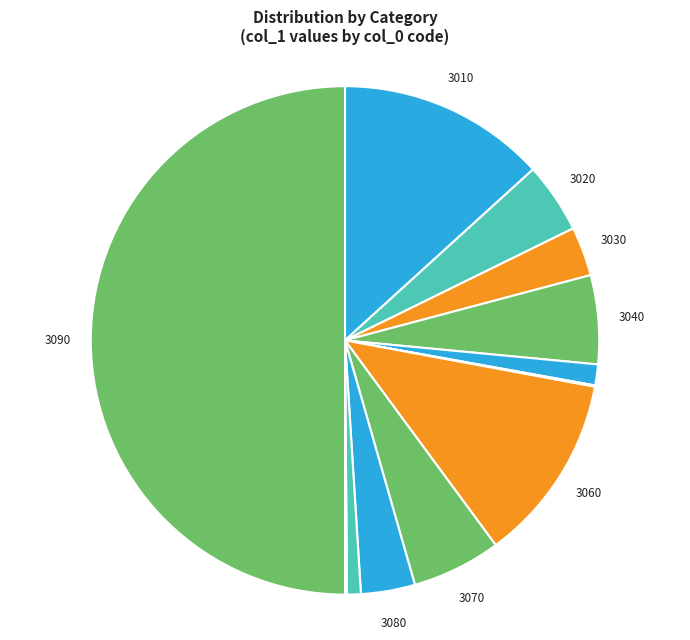

What is the largest slice in the pie chart?

3090